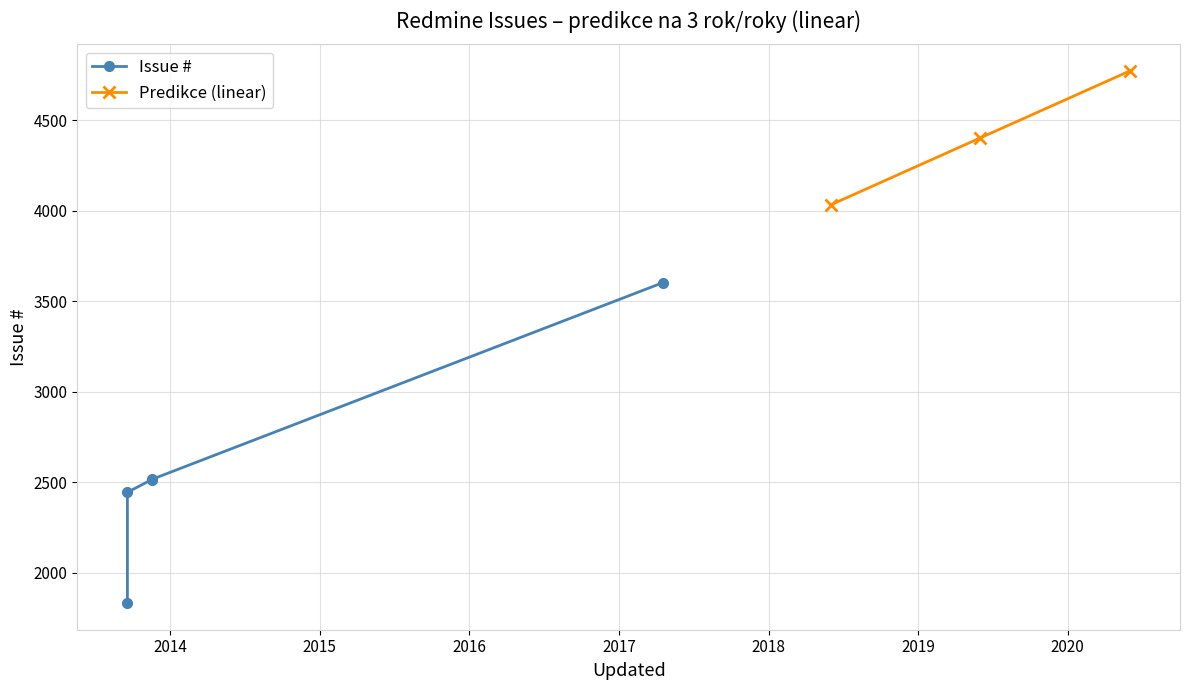

True or false: the data shows 1833 at 2013-09-18.

True